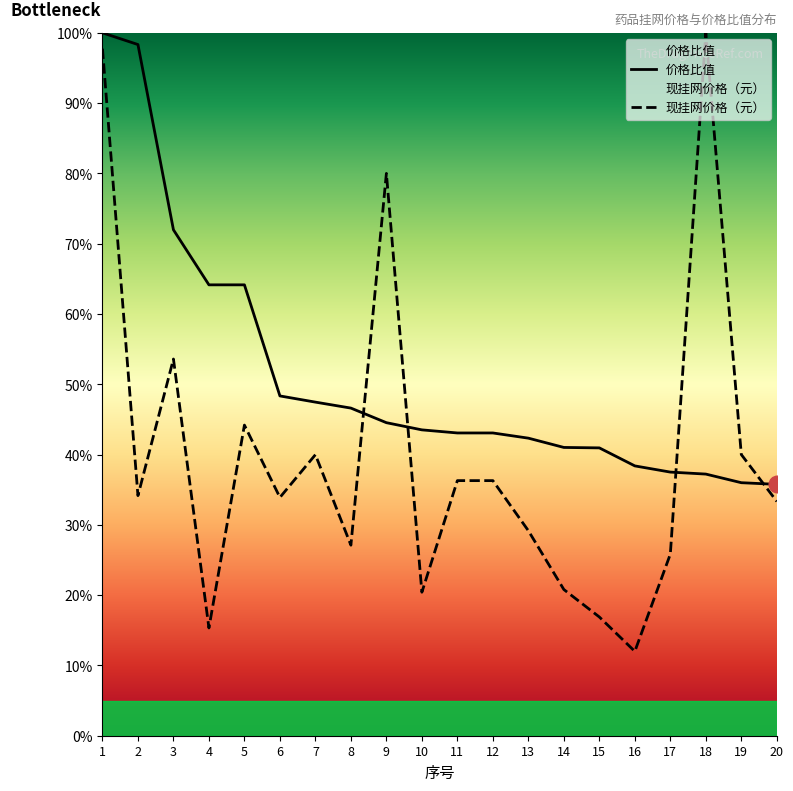

Where is 现挂网价格（元） nearest to the value 56?

3